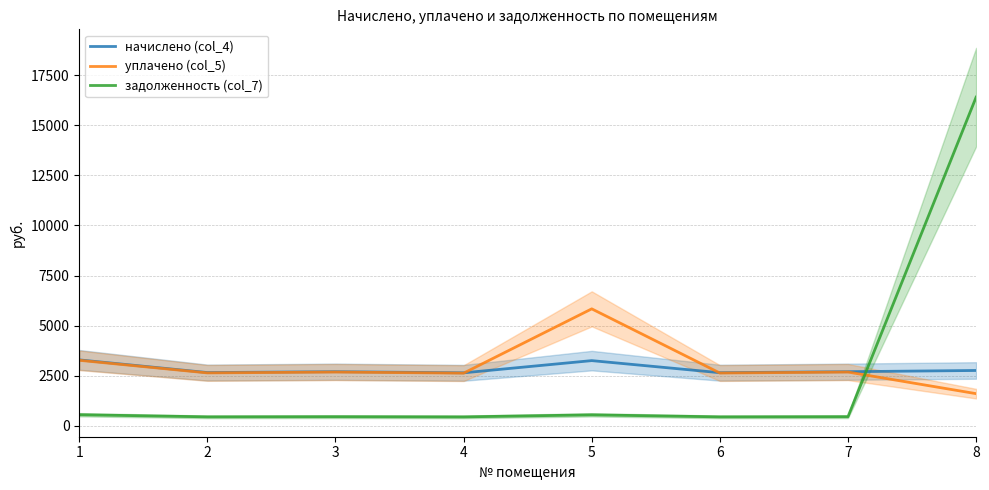

What is the value of the уплачено (col_5) point at the 8th from the left?

1600.0